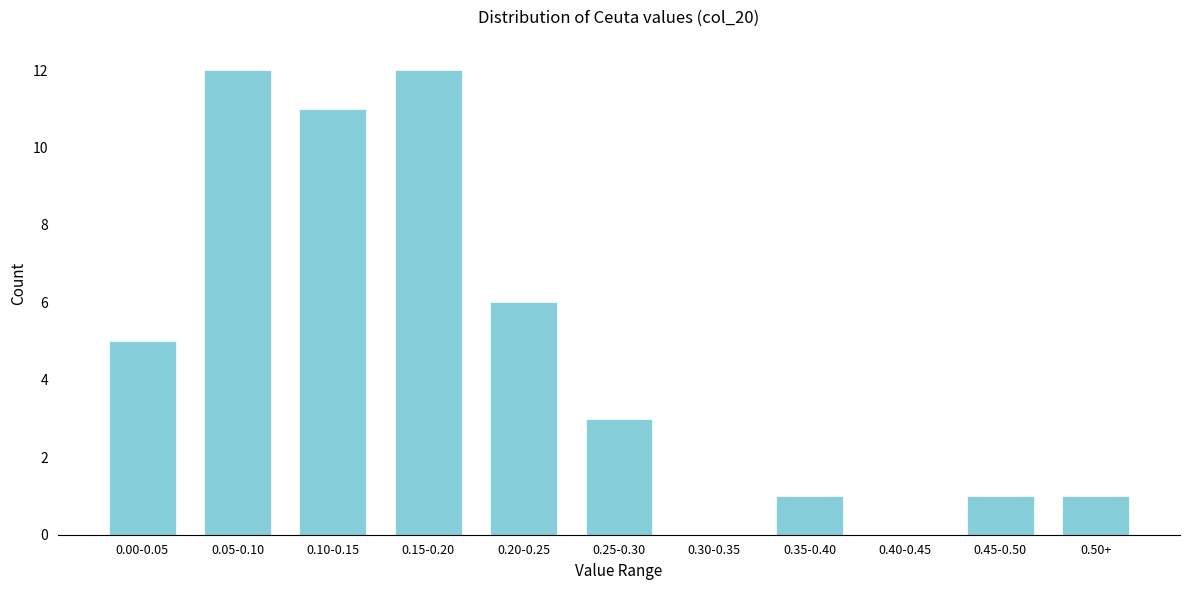

Reading right to left, extract all data points from this chart.

0.50+=1	0.45-0.50=1	0.40-0.45=0	0.35-0.40=1	0.30-0.35=0	0.25-0.30=3	0.20-0.25=6	0.15-0.20=12	0.10-0.15=11	0.05-0.10=12	0.00-0.05=5